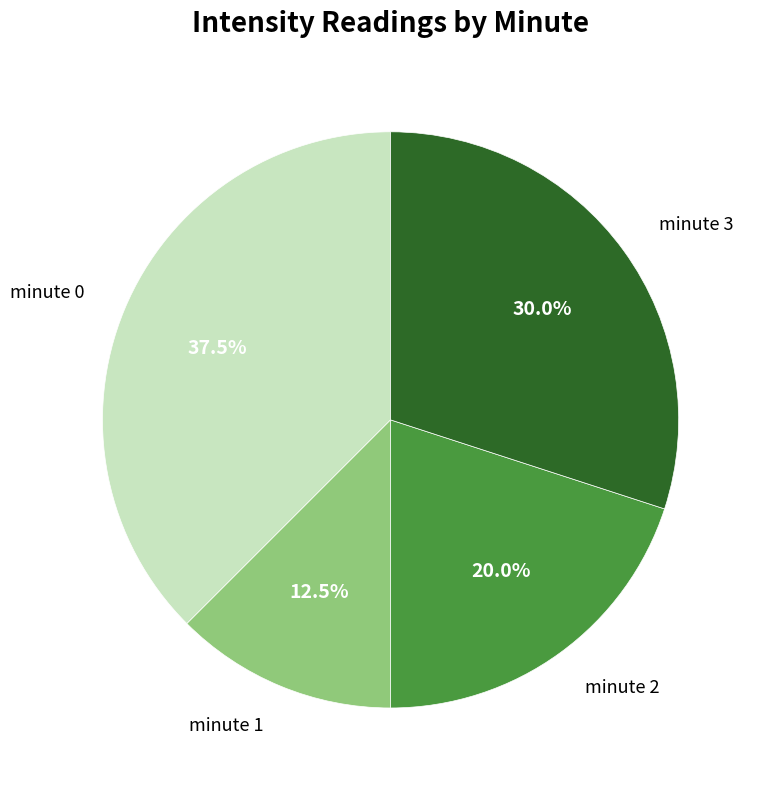

Is there a majority slice in this chart?

No